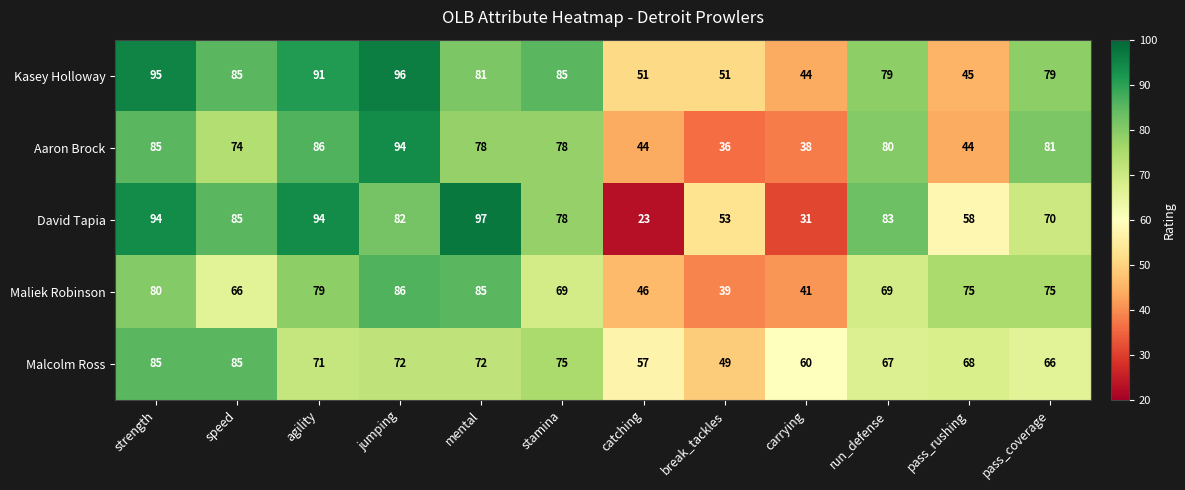

True or false: Malcolm Ross has a value of 115 at speed.

False